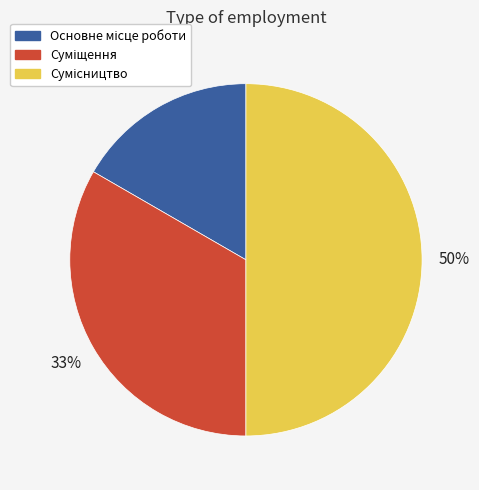

How many slices are in this pie chart?

3